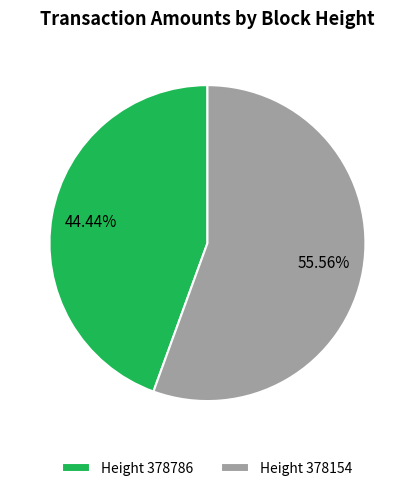

Does Height 378786 represent more than half of the total?

No